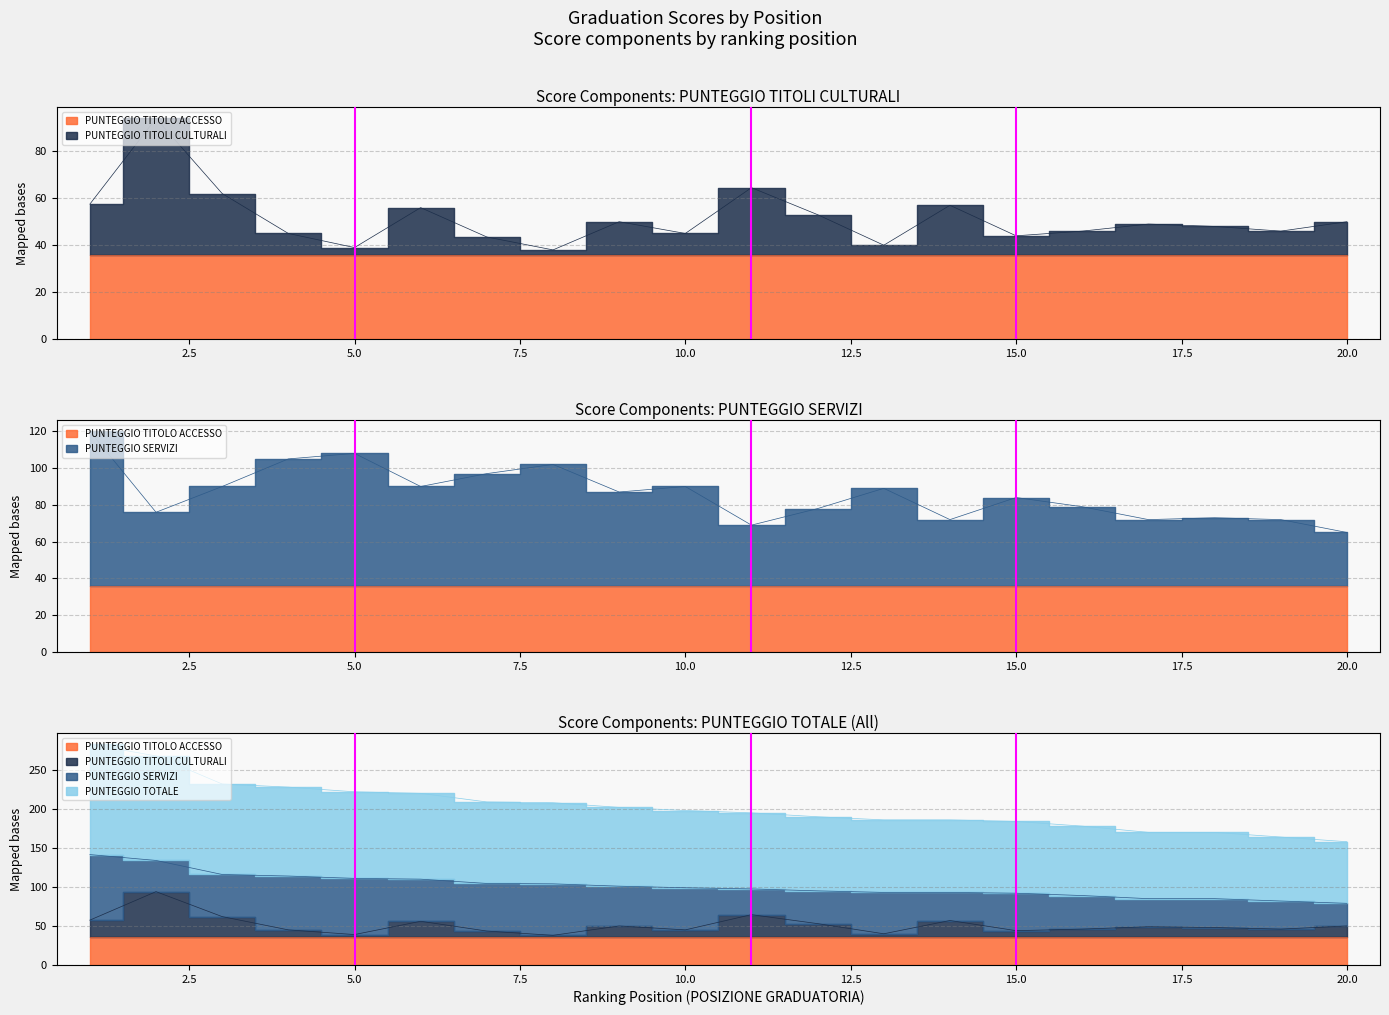

Reading left to right, transcribe all the data shown in this chart.

PUNTEGGIO TITOLI CULTURALI: 57.5	94.0	62.0	45.0	39.0	56.0	43.5	38.0	50.0	45.0	64.5	53.0	40.0	57.0	44.0	46.0	49.0	48.0	46.0	50.0
PUNTEGGIO SERVIZI: 120.0	76.0	90.0	105.0	108.0	90.0	97.0	102.0	87.0	90.0	69.0	78.0	89.0	72.0	84.0	79.0	72.0	73.0	72.0	65.0
PUNTEGGIO TOTALE: 141.5	134.0	116.0	114.0	111.0	110.0	104.5	104.0	101.0	99.0	97.5	95.0	93.0	93.0	92.0	89.0	85.0	85.0	82.0	79.0